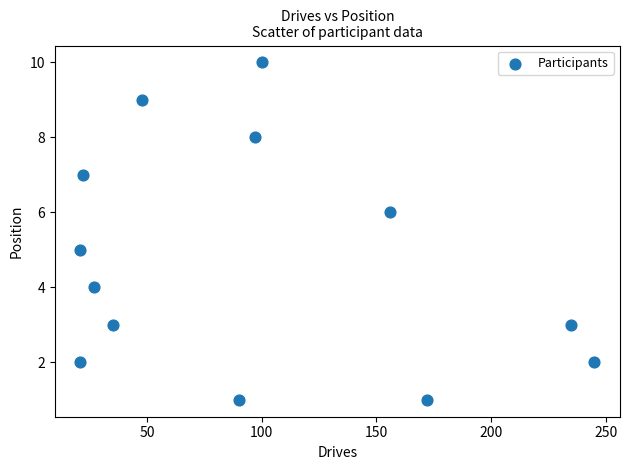

What is the range of X values (max minus min)?

224